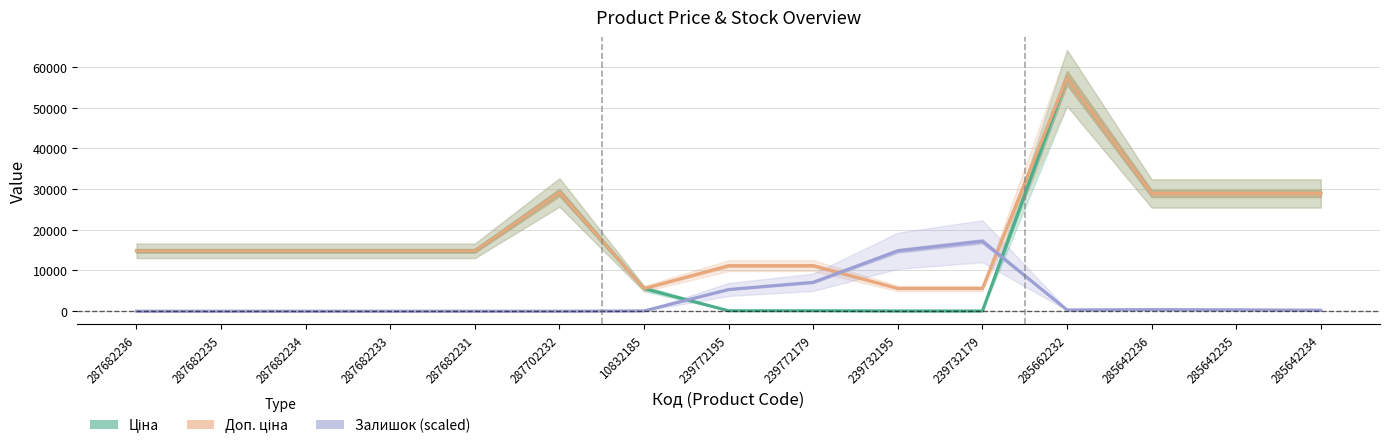

How many positive values does the Залишок (scaled) series have?

9